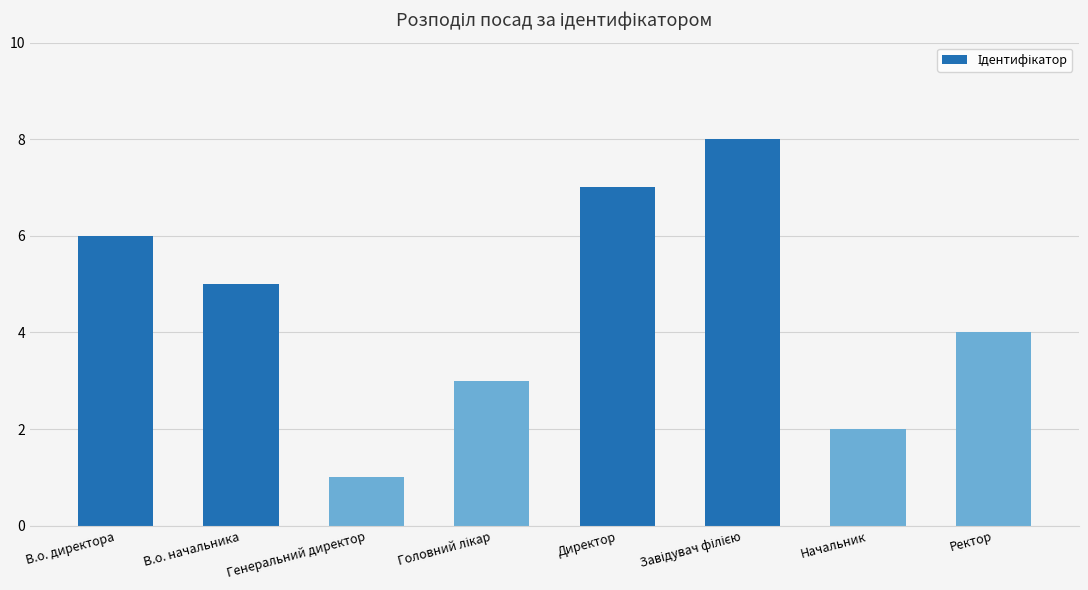

What is the label of the 4th bar from the right?

Директор